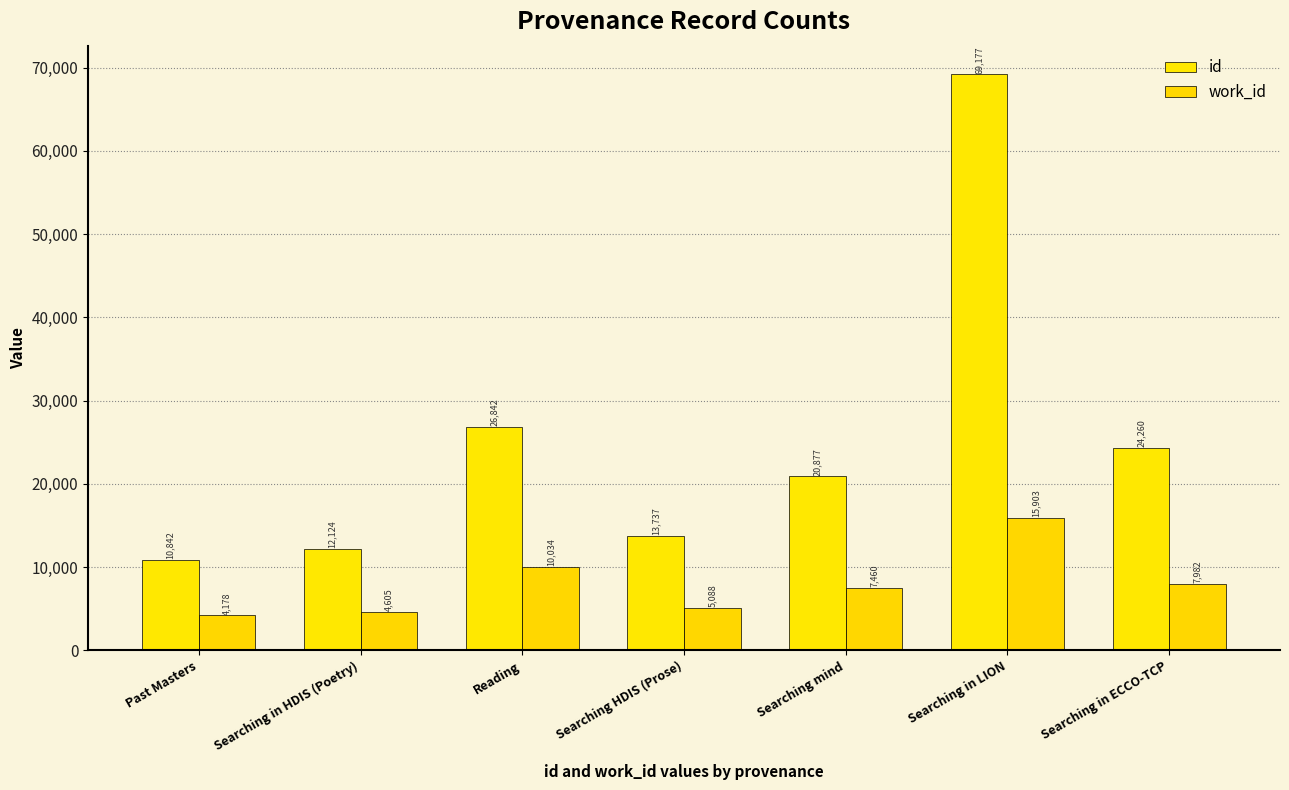

What are all the series names shown in the legend?

id, work_id